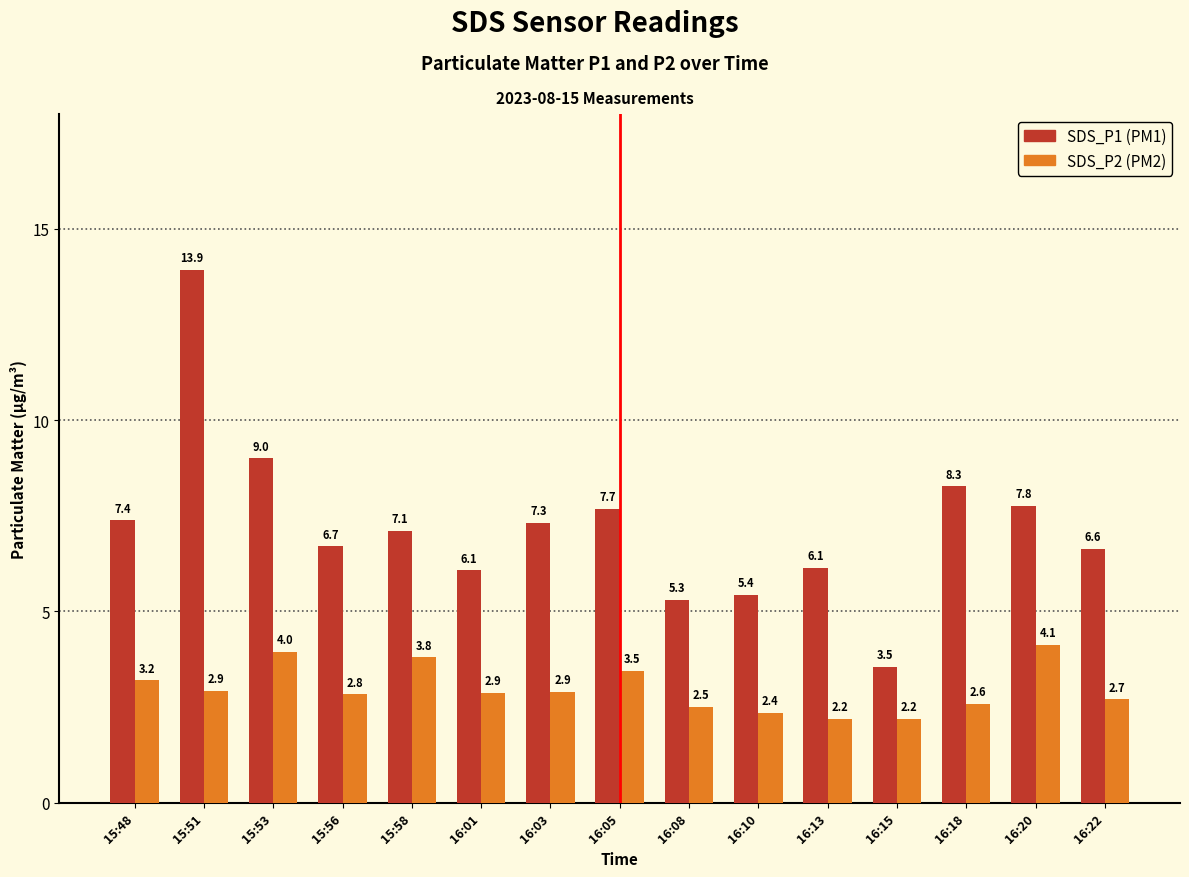

Which category has the highest value across all series?

15:51